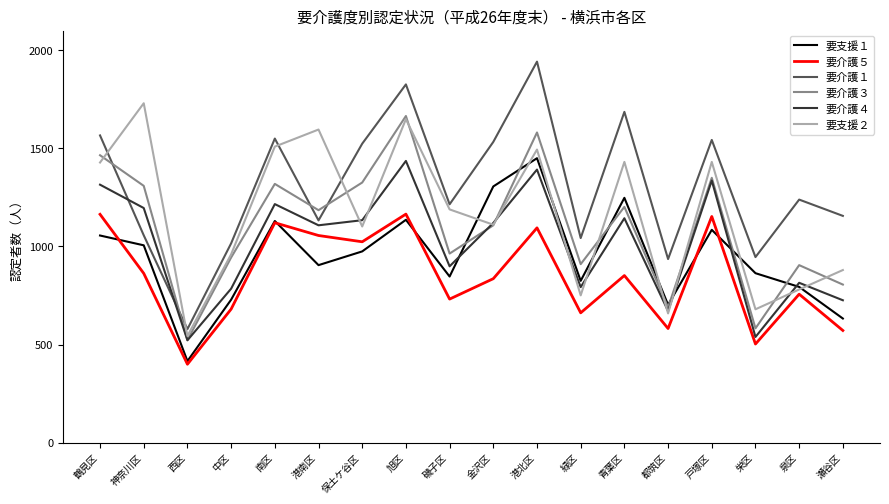

Is it true that 要支援１ equals 975 at 保土ケ谷区?

True